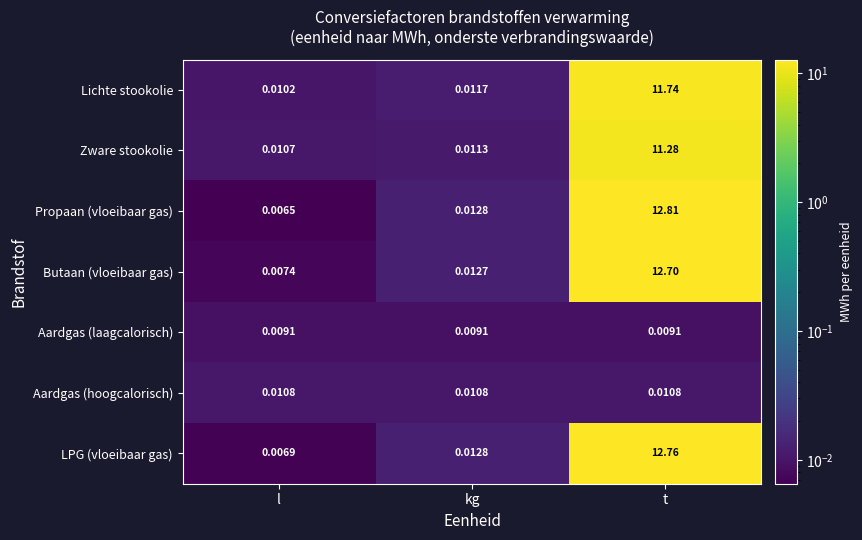

Rank the series by their maximum value, from highest to lowest.

Propaan (vloeibaar gas), LPG (vloeibaar gas), Butaan (vloeibaar gas), Lichte stookolie, Zware stookolie, Aardgas (hoogcalorisch), Aardgas (laagcalorisch)